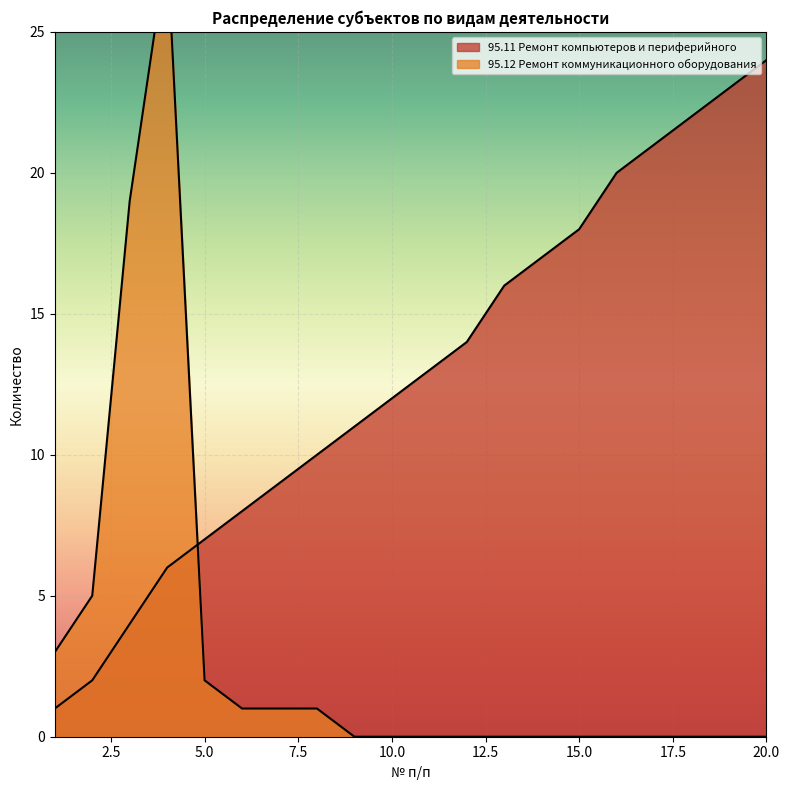

At which label does 95.11 Ремонт компьютеров и периферийного reach its peak?

20